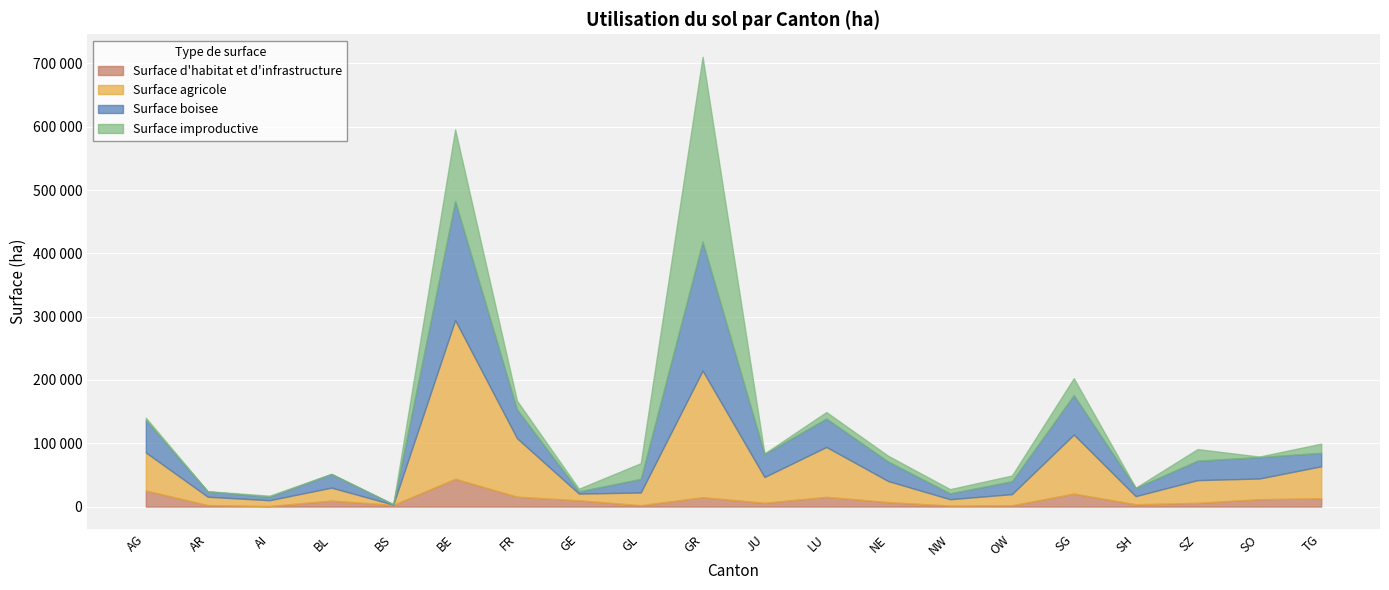

How many values in the Surface boisee series exceed 30715?

9